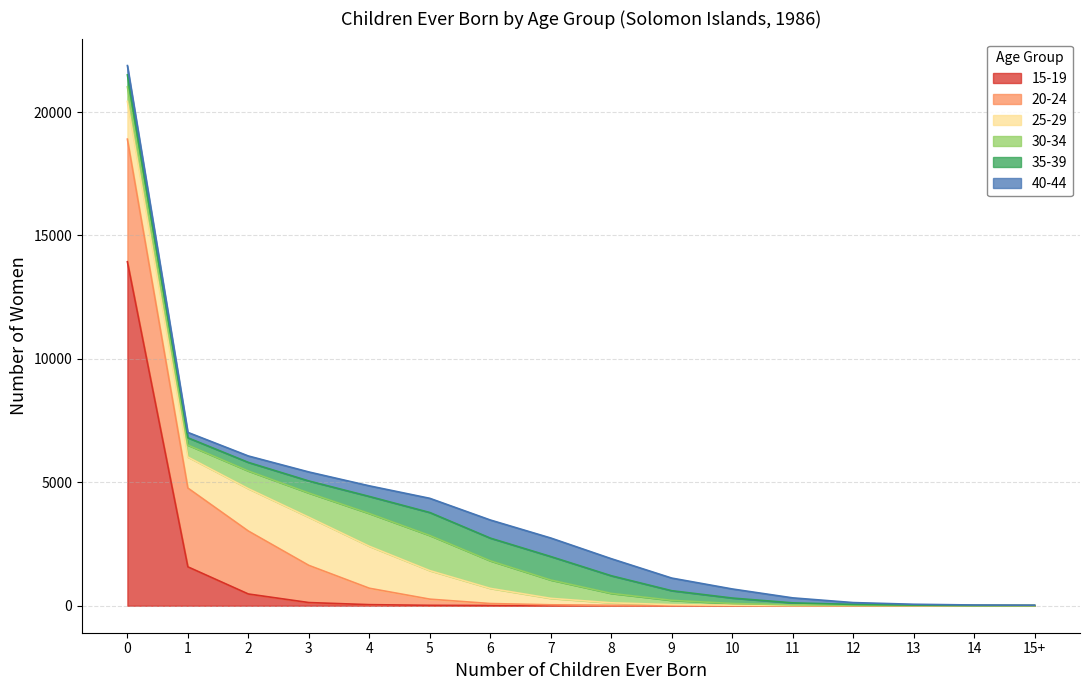

At which category does 30-34 reach its first local valley?

1